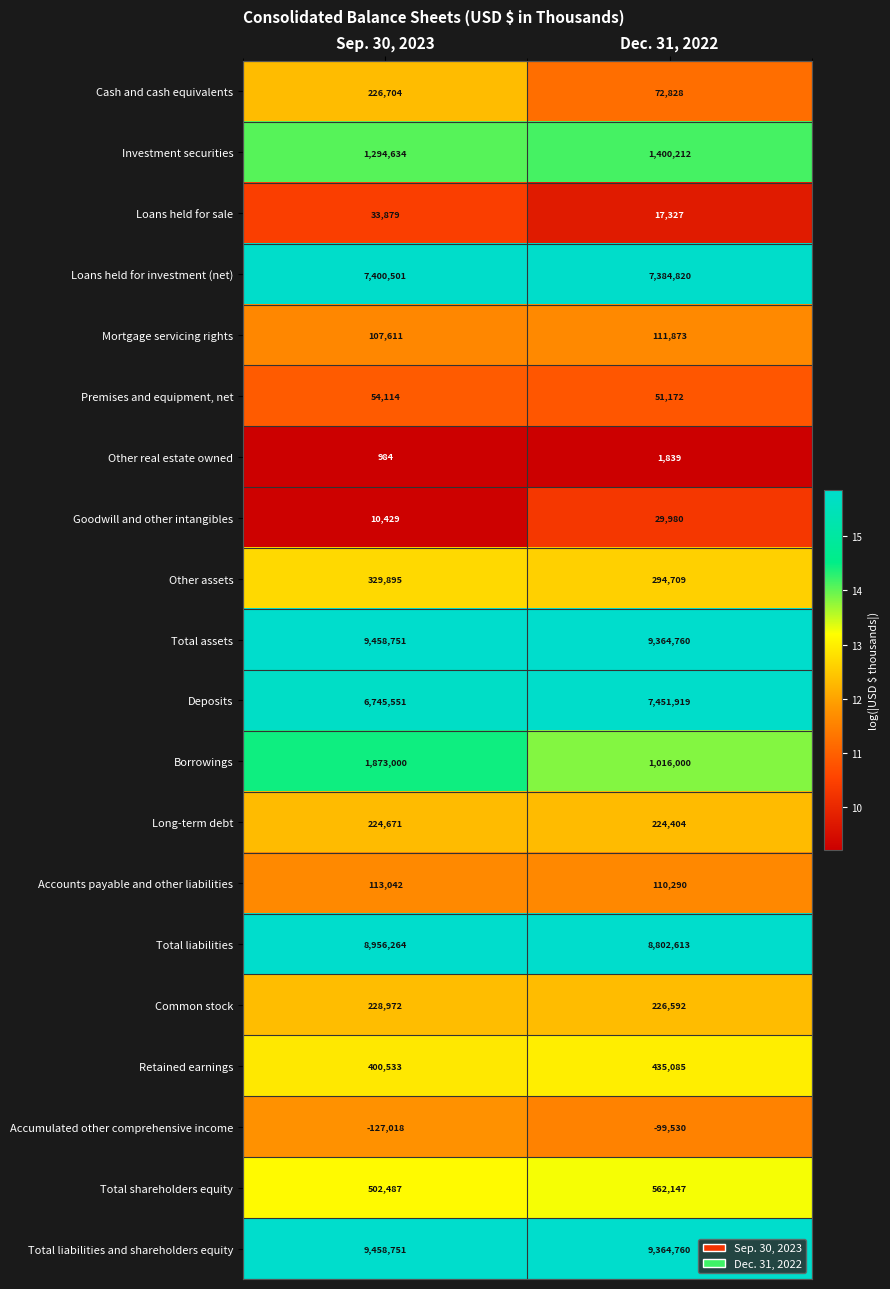

At how many categories does at least one series exceed 9?

2